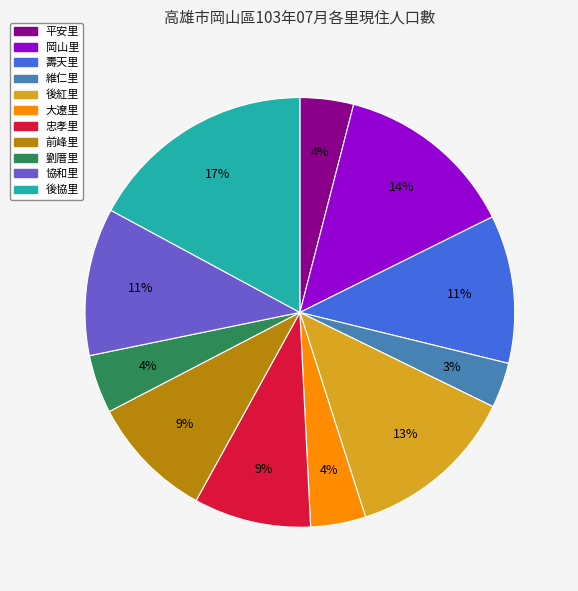

Which slice is the smallest?

維仁里